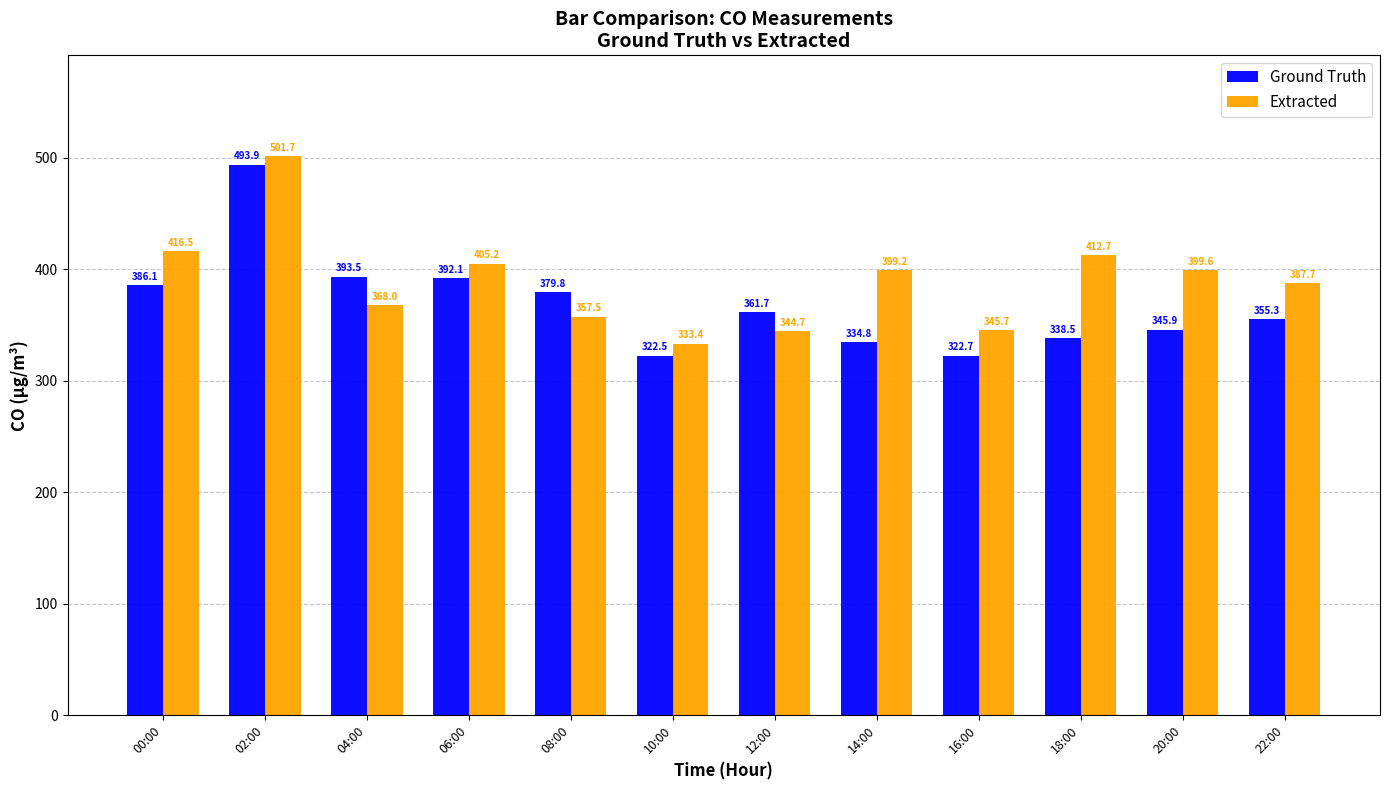

What position from the right is 02:00?

11